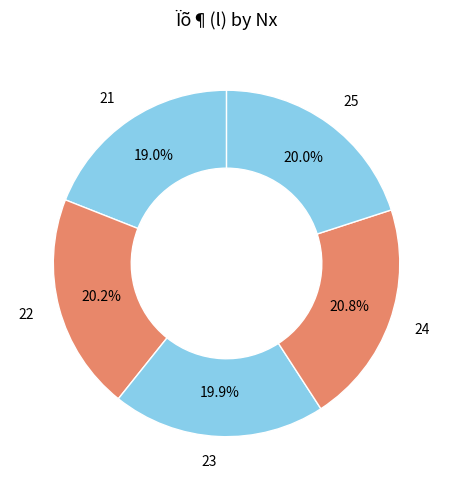

True or false: 23 accounts for 20% of the total.

True